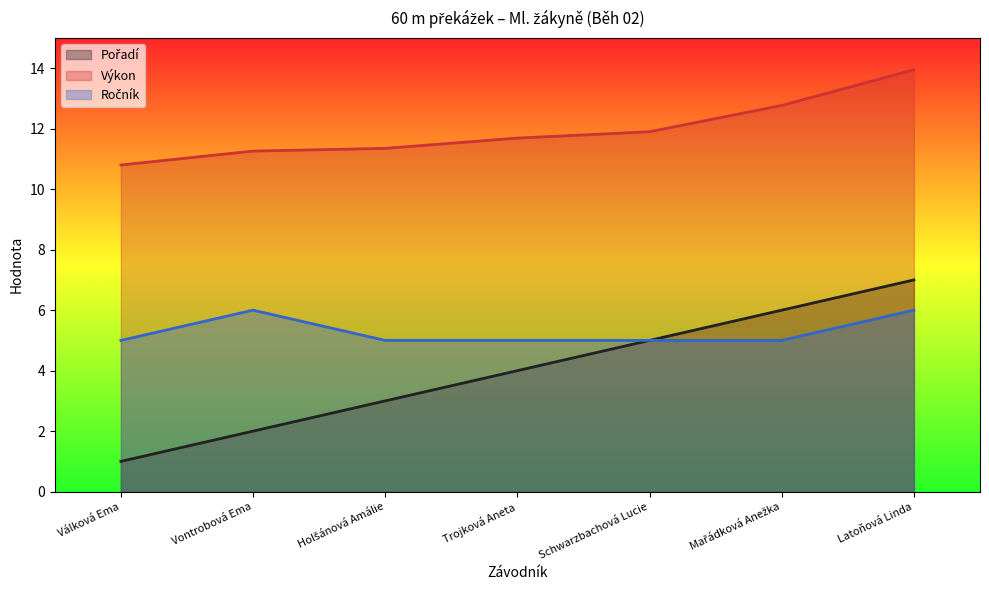

The value of Výkon at Válková Ema is 10.8. True or false?

True